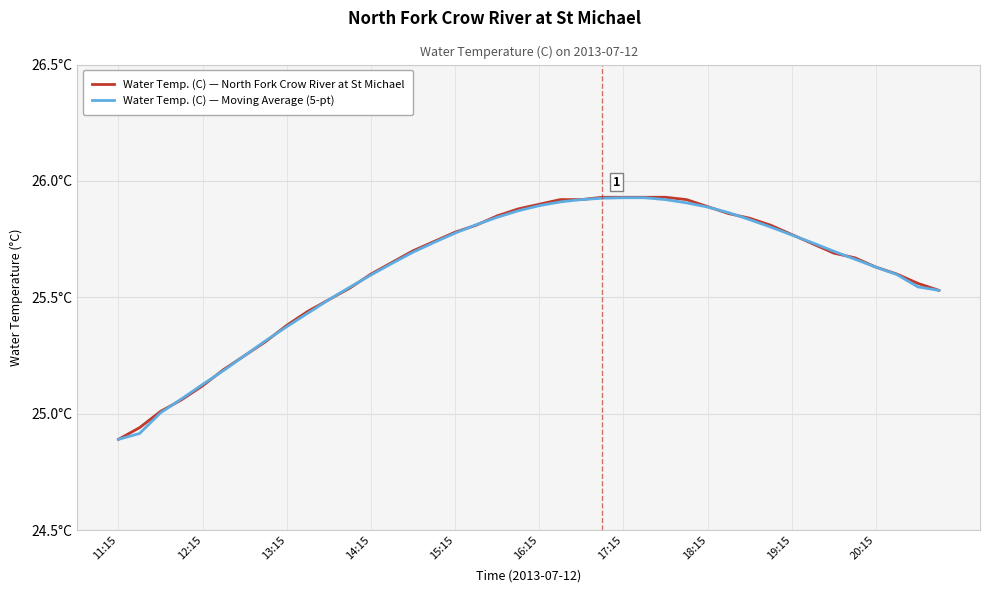

What are all the series names shown in the legend?

Water Temp. (C) — North Fork Crow River at St Michael, Water Temp. (C) — Moving Average (5-pt)